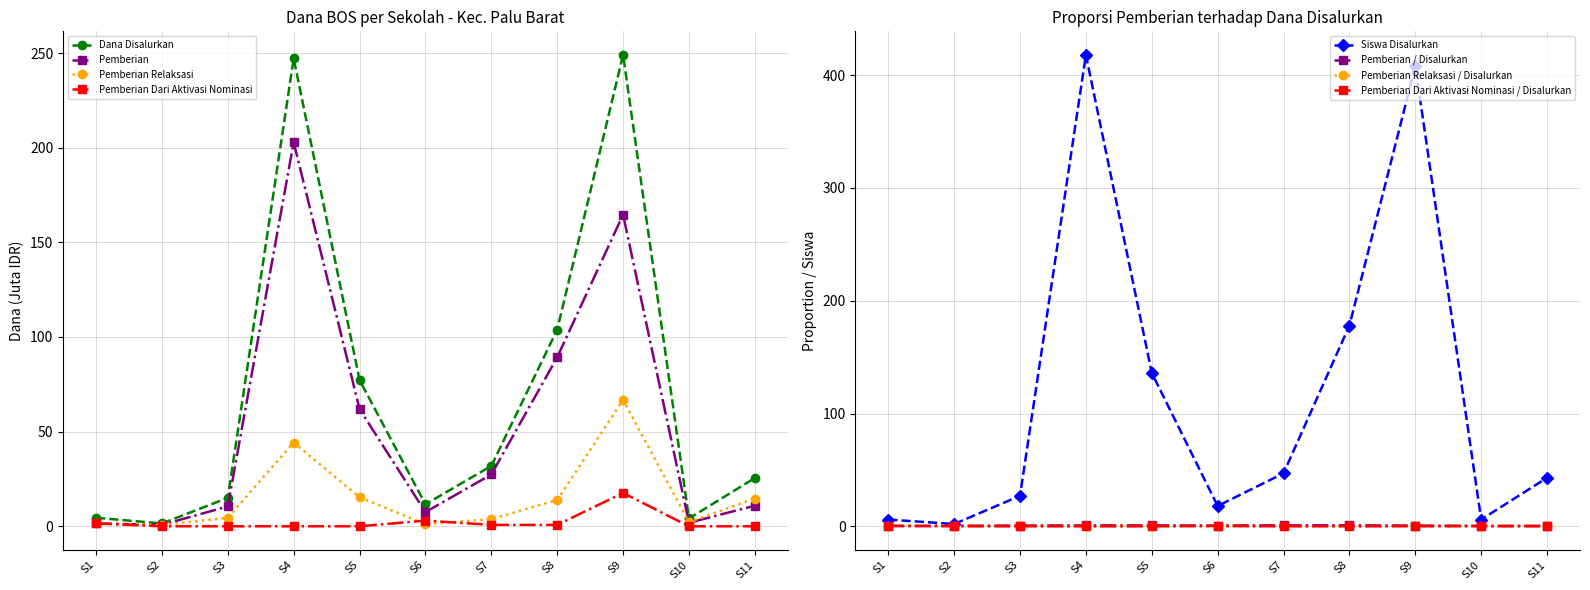

What is the value of the Dana Disalurkan point at the 9th from the left?

249.0